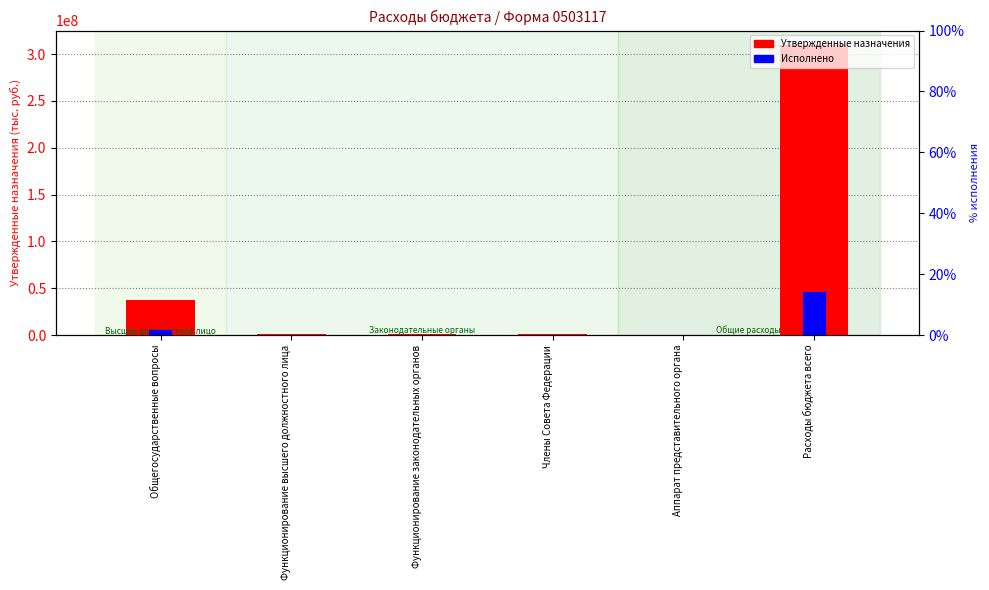

Rank the series by their average value, from lowest to highest.

Исполнено, Утвержденные назначения